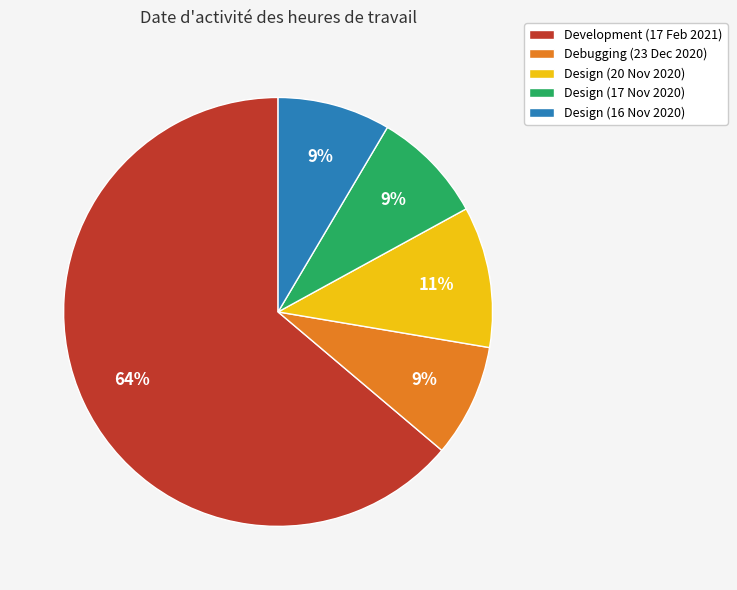

Which category has the biggest portion of the pie?

Development (17 Feb 2021)